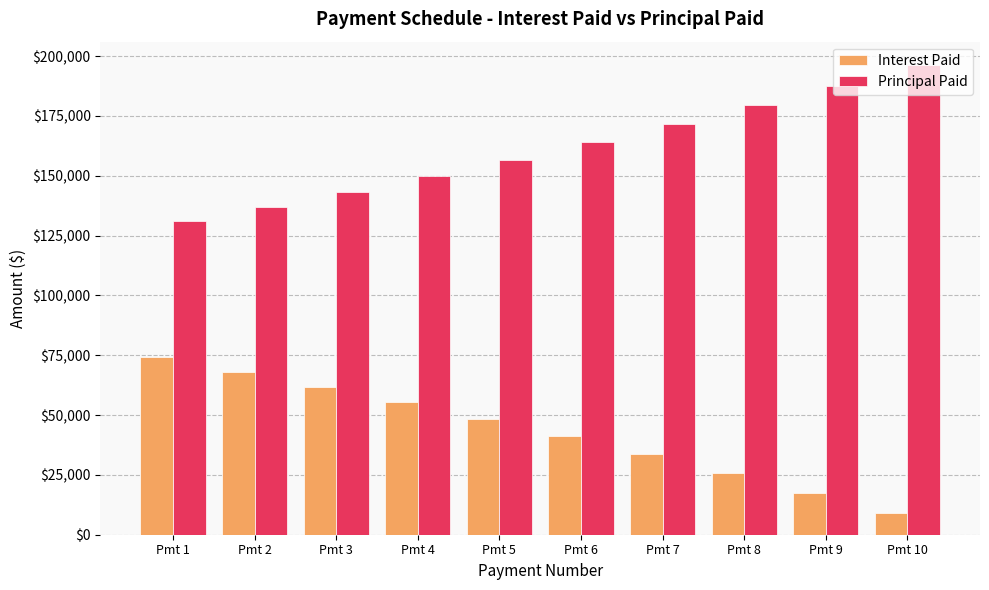

How many data points in Interest Paid are above 48446?

5